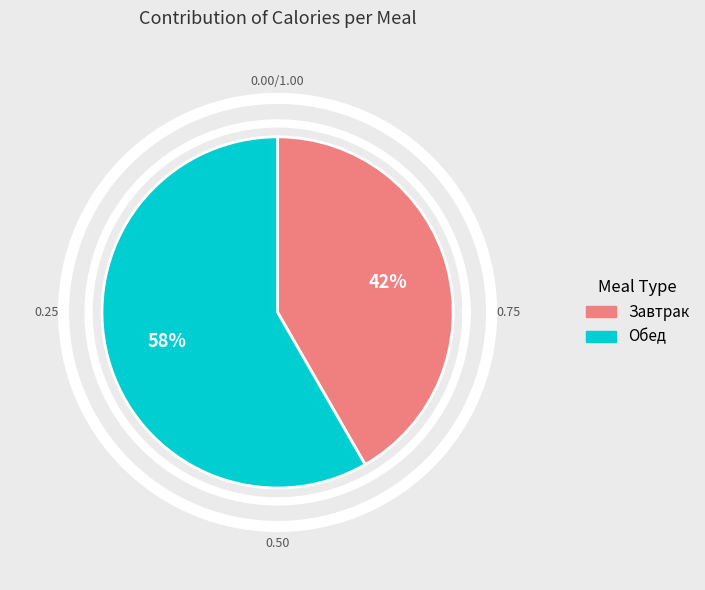

To the nearest percent, what portion does Завтрак represent?

42%